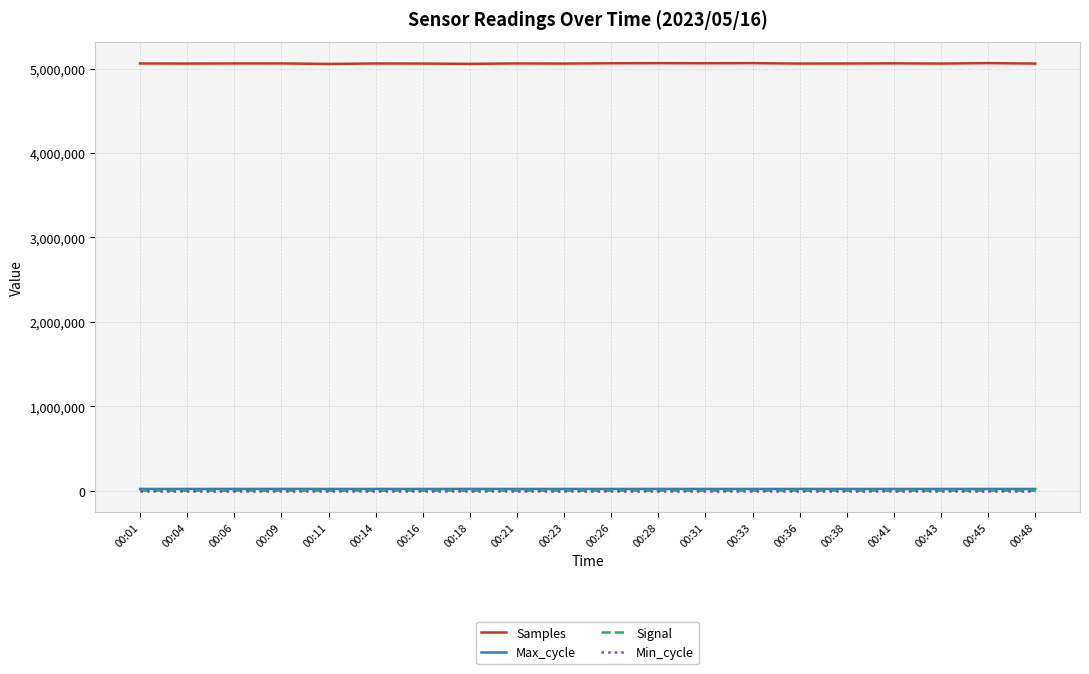

What are all the series names shown in the legend?

Samples, Max_cycle, Signal, Min_cycle